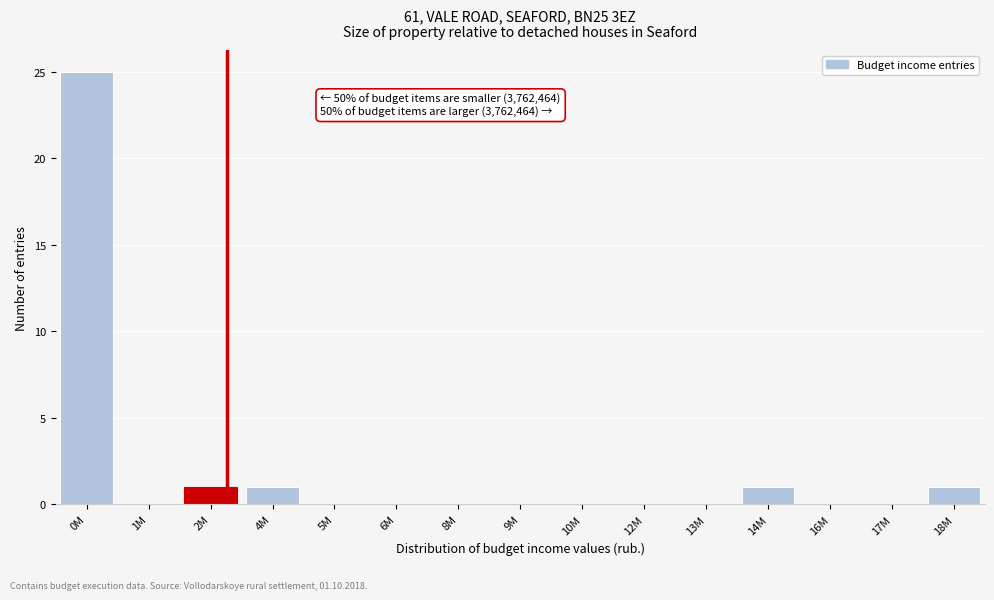

Reading left to right, list all the values displayed in this chart.

0M=25	1M=0	2M=1	4M=1	5M=0	6M=0	8M=0	9M=0	10M=0	12M=0	13M=0	14M=1	16M=0	17M=0	18M=1